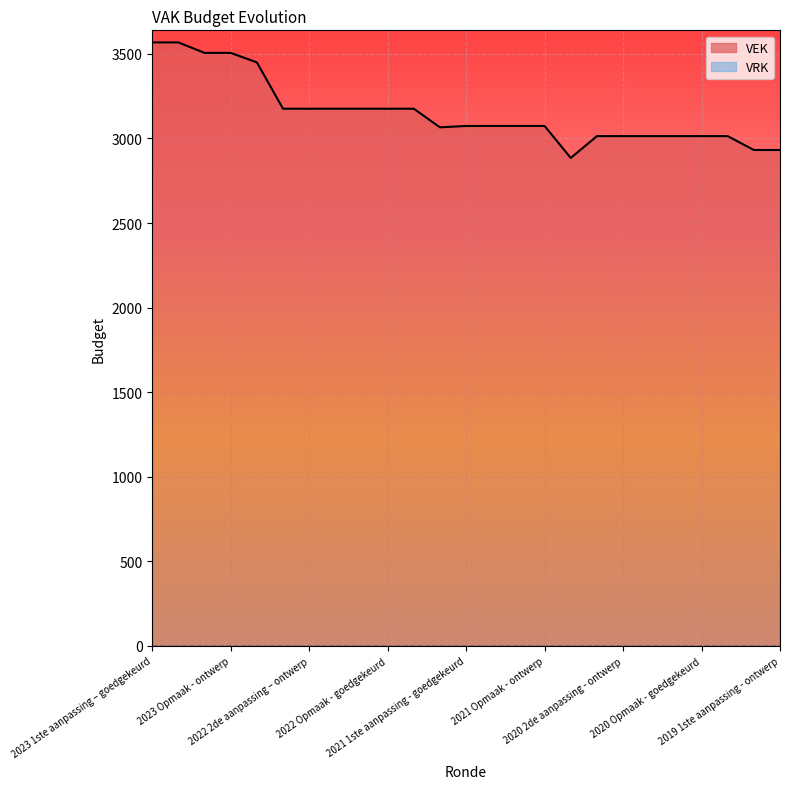

Reading left to right, what are all the values shown in this chart?

3568	3568	3506	3506	3450	3176	3176	3176	3176	3176	3176	3066	3074	3074	3074	3074	2885	3014	3014	3014	3014	3014	3014	2932	2932